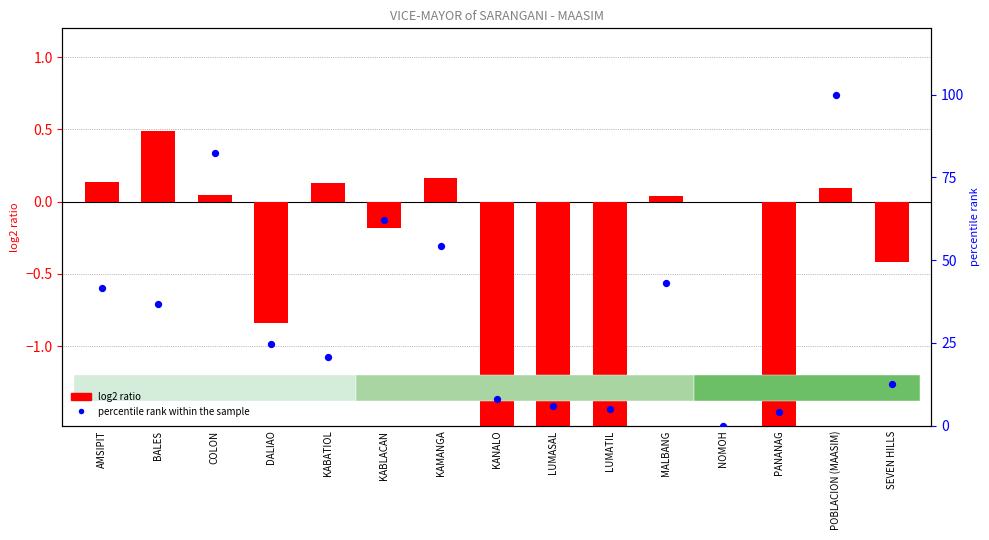

Which series has the widest spread of Y values?

percentile rank within the sample